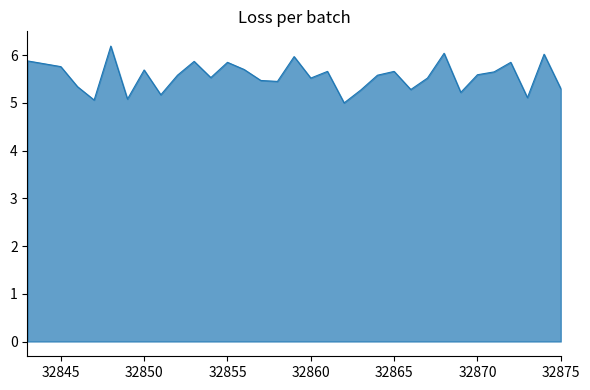

How many lines are shown in the chart?

1